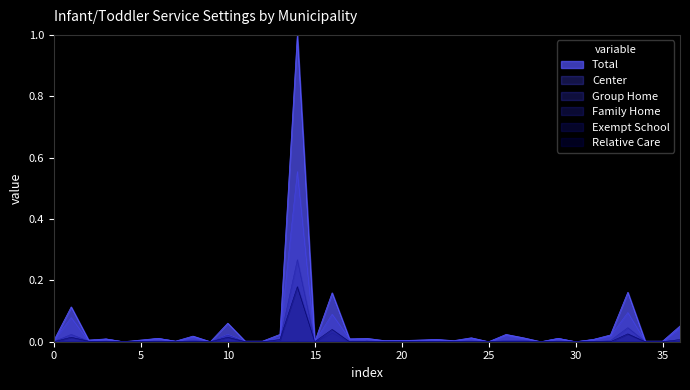

What is the sum of all Total values?

1.8